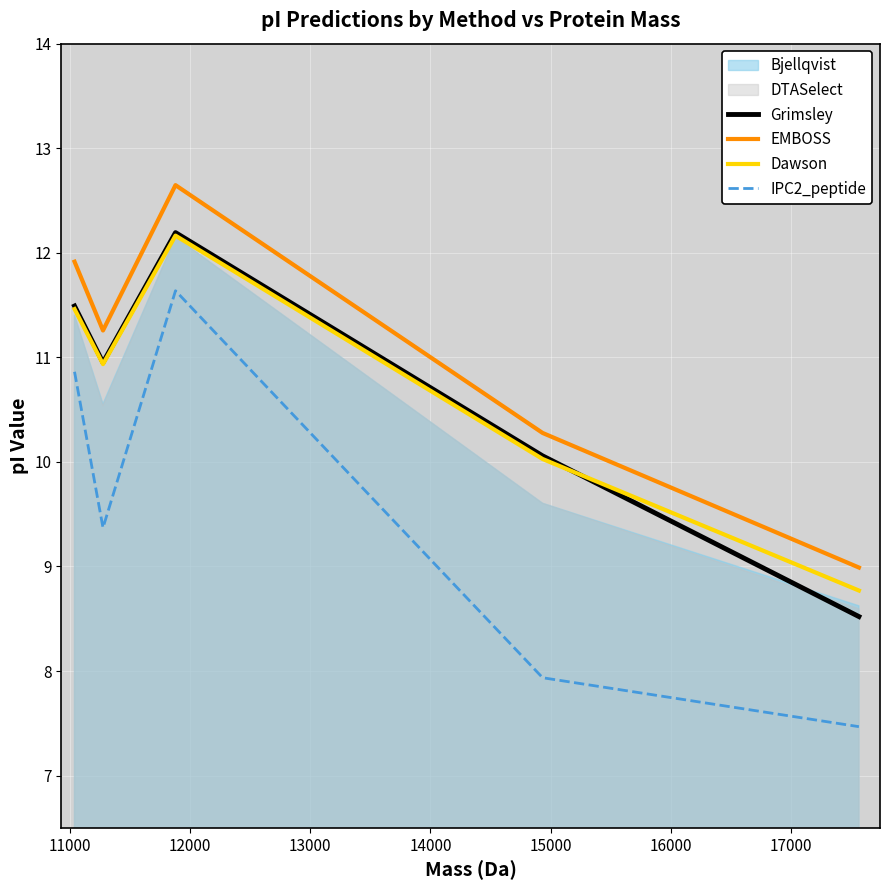

Which series has the largest total across all categories?

EMBOSS